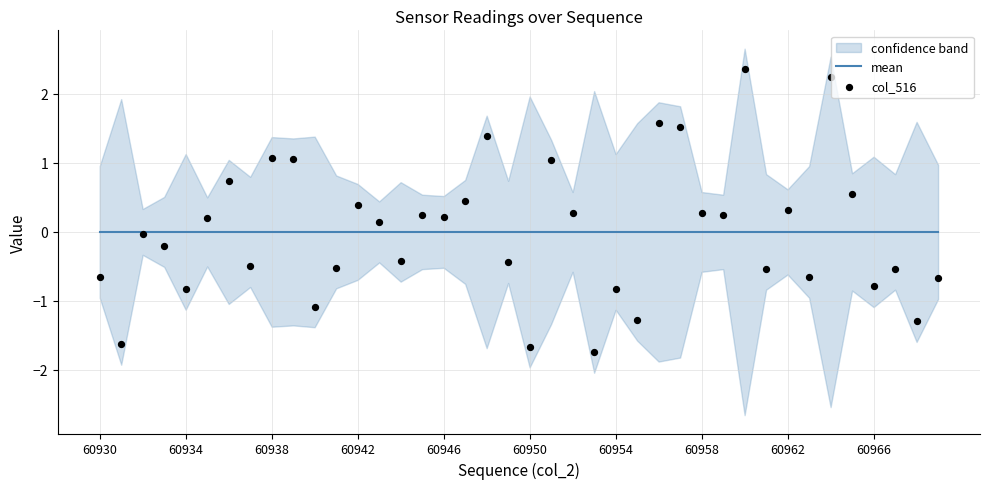

At which category is the sum across all series the highest?

30